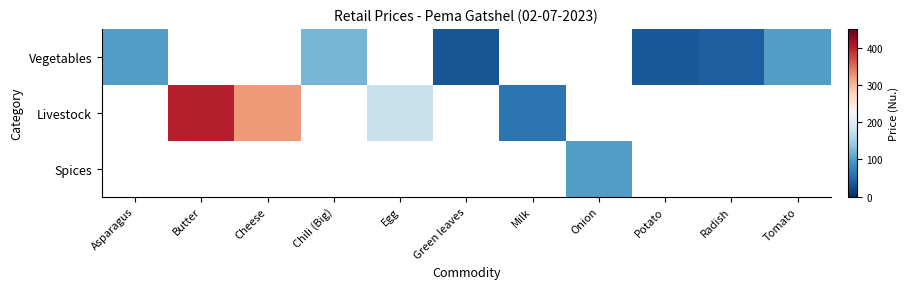

What is the maximum value for Vegetables?

120.0